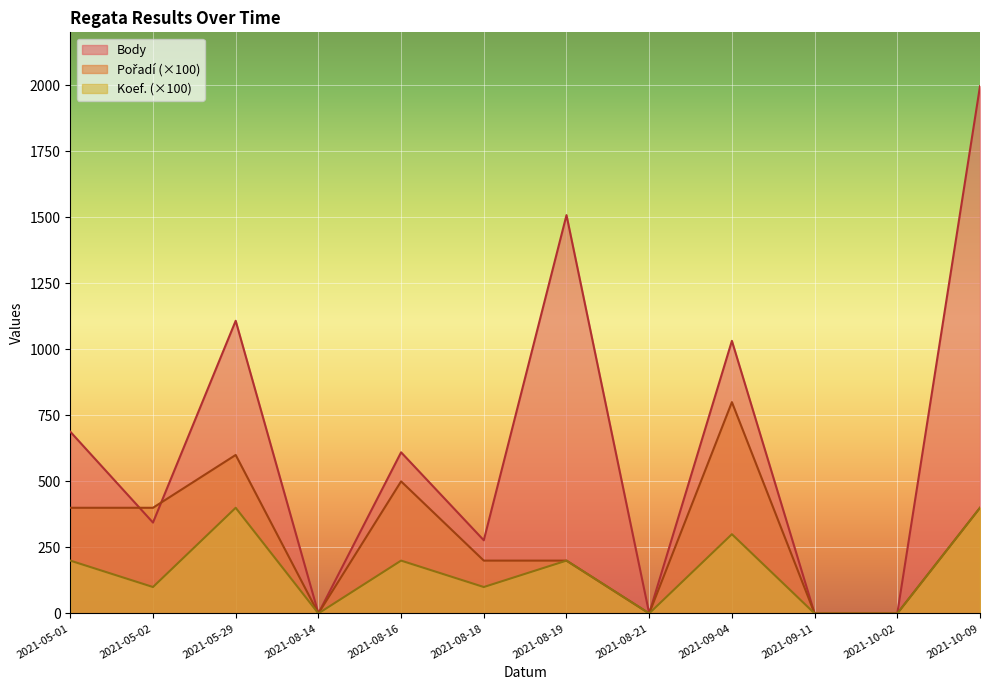

What position from the right is 2021-08-19?

6